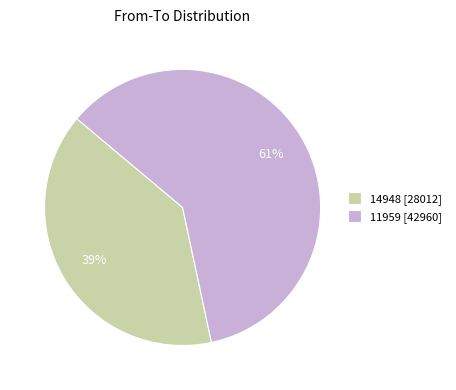

Is there a majority slice in this chart?

Yes